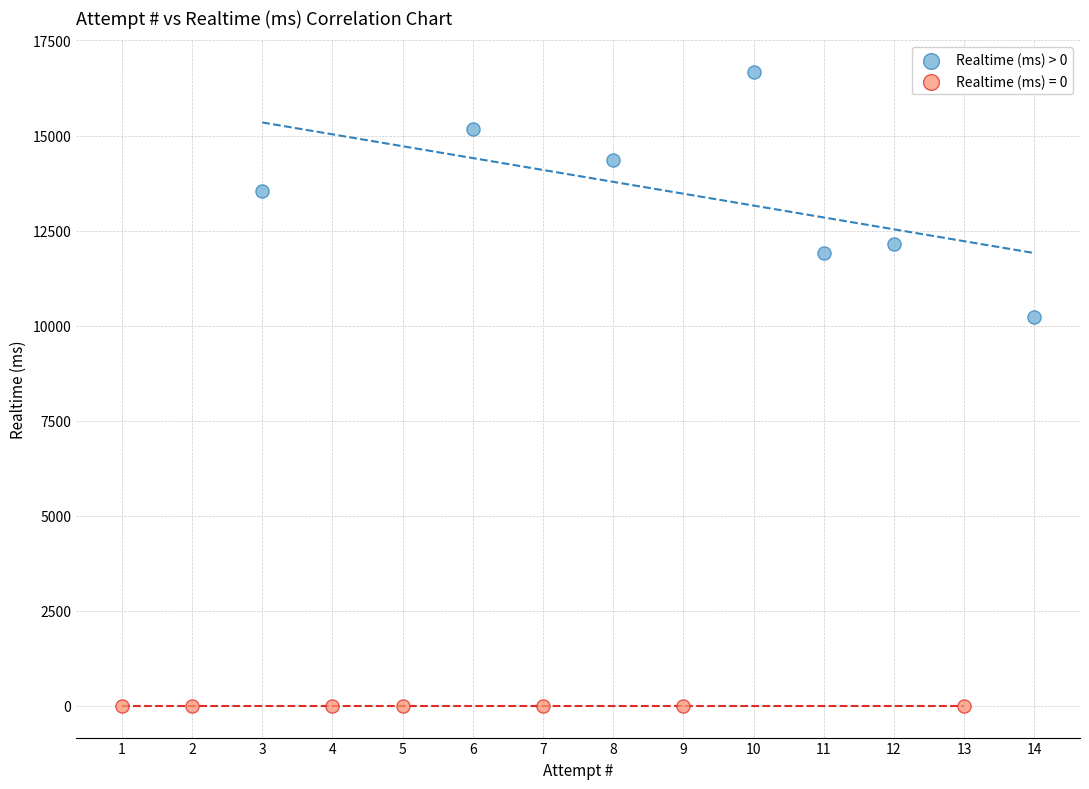

Which series contains the lowest Y value?

Realtime (ms) = 0